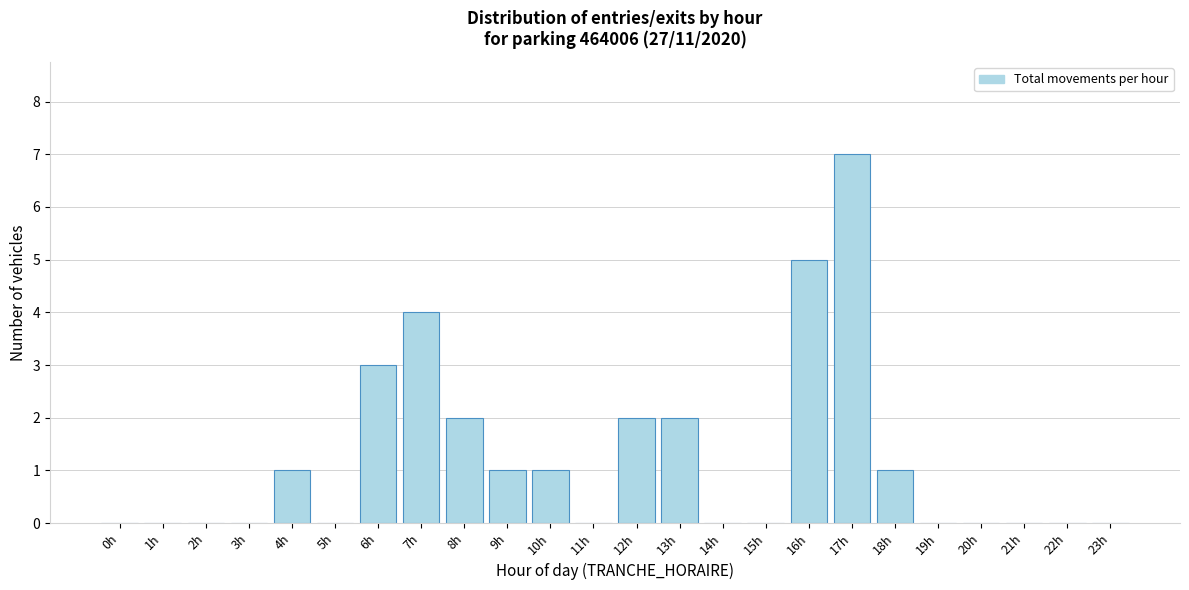

Reading right to left, transcribe all the data shown in this chart.

23h=0	22h=0	21h=0	20h=0	19h=0	18h=1	17h=7	16h=5	15h=0	14h=0	13h=2	12h=2	11h=0	10h=1	9h=1	8h=2	7h=4	6h=3	5h=0	4h=1	3h=0	2h=0	1h=0	0h=0